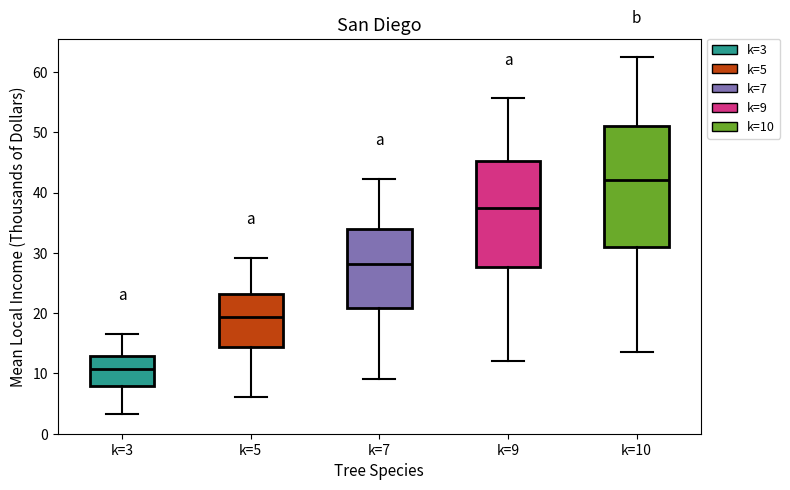

Which box is the tallest, from its lower edge to its upper edge?

k=10